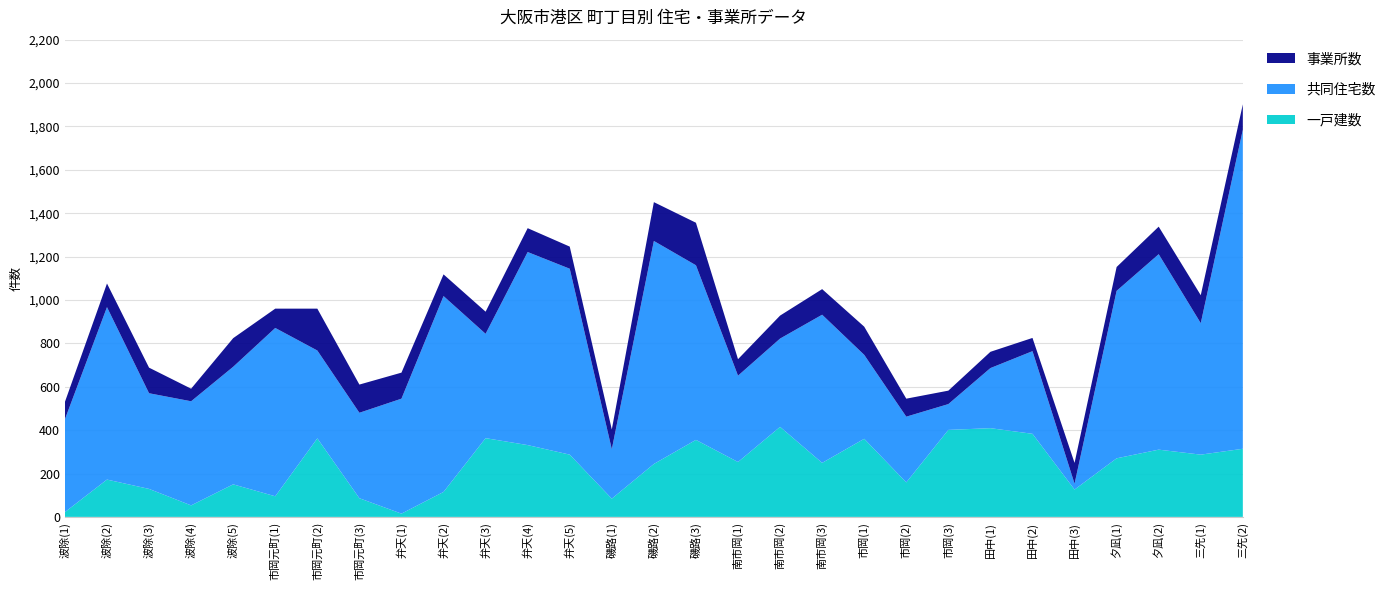

Reading left to right, list all the values displayed in this chart.

一戸建数: 波除(1)=22	波除(2)=172	波除(3)=129	波除(4)=53	波除(5)=150	市岡元町(1)=95	市岡元町(2)=362	市岡元町(3)=86	弁天(1)=15	弁天(2)=115	弁天(3)=363	弁天(4)=331	弁天(5)=287	磯路(1)=84	磯路(2)=244	磯路(3)=355	南市岡(1)=253	南市岡(2)=415	南市岡(3)=249	市岡(1)=360	市岡(2)=159	市岡(3)=401	田中(1)=409	田中(2)=383	田中(3)=126	夕凪(1)=270	夕凪(2)=310	三先(1)=287	三先(2)=314
共同住宅数: 波除(1)=428	波除(2)=795	波除(3)=441	波除(4)=480	波除(5)=542	市岡元町(1)=776	市岡元町(2)=405	市岡元町(3)=394	弁天(1)=530	弁天(2)=903	弁天(3)=481	弁天(4)=890	弁天(5)=857	磯路(1)=228	磯路(2)=1028	磯路(3)=805	南市岡(1)=398	南市岡(2)=407	南市岡(3)=683	市岡(1)=387	市岡(2)=303	市岡(3)=119	田中(1)=277	田中(2)=381	田中(3)=27	夕凪(1)=772	夕凪(2)=901	三先(1)=606	三先(2)=1471
事業所数: 波除(1)=80	波除(2)=109	波除(3)=118	波除(4)=58	波除(5)=132	市岡元町(1)=89	市岡元町(2)=193	市岡元町(3)=130	弁天(1)=120	弁天(2)=100	弁天(3)=102	弁天(4)=110	弁天(5)=102	磯路(1)=91	磯路(2)=179	磯路(3)=196	南市岡(1)=76	南市岡(2)=106	南市岡(3)=118	市岡(1)=130	市岡(2)=83	市岡(3)=62	田中(1)=75	田中(2)=61	田中(3)=96	夕凪(1)=110	夕凪(2)=127	三先(1)=129	三先(2)=117